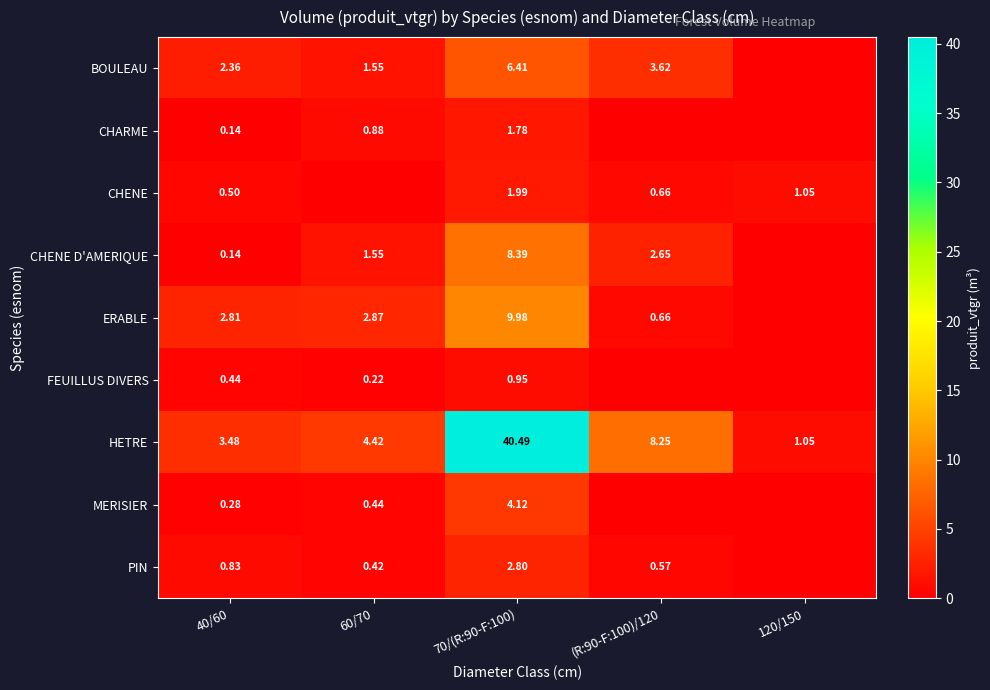

At how many categories does at least one series exceed 25?

1